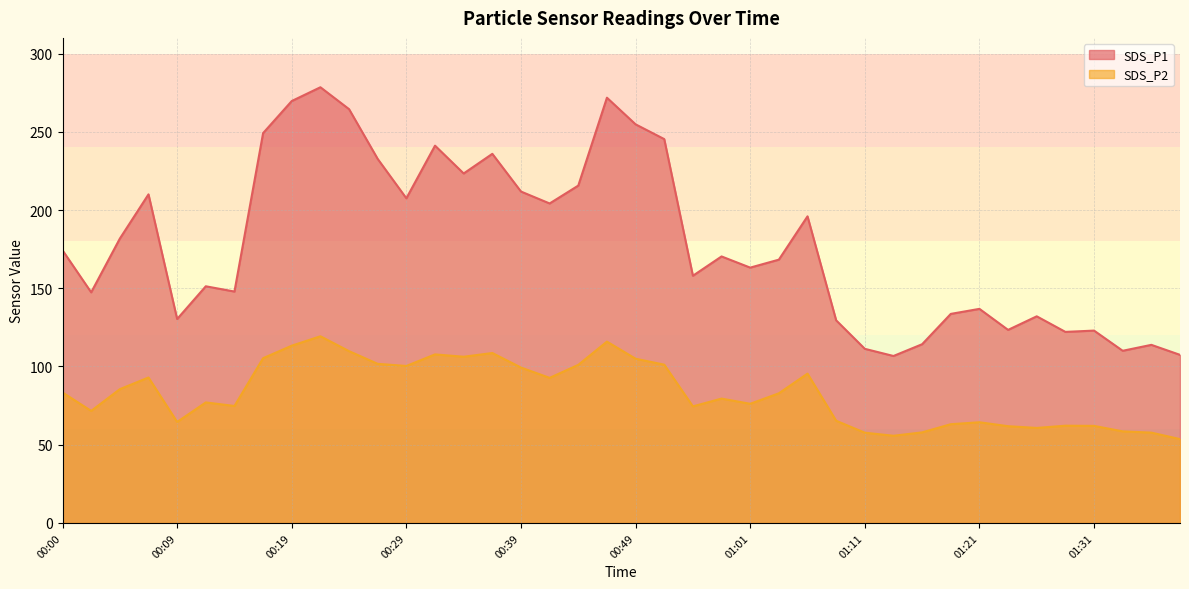

Reading left to right, extract all data points from this chart.

SDS_P1: 00:00=174.2	00:02=147.4	00:05=181.7	00:07=210.0	00:09=130.3	00:12=151.2	00:15=147.9	00:17=249.2	00:19=269.6	00:22=278.4	00:24=264.4	00:27=232.6	00:29=207.5	00:32=241.1	00:34=223.3	00:37=235.9	00:39=211.8	00:42=204.2	00:44=215.6	00:46=271.8	00:49=254.8	00:51=245.3	00:57=158.0	00:59=170.3	01:01=163.2	01:04=168.3	01:06=195.9	01:09=129.5	01:11=111.3	01:14=106.7	01:16=114.2	01:19=133.6	01:21=136.8	01:23=123.4	01:26=132.1	01:28=122.1	01:31=122.9	01:33=110.0	01:36=113.8	01:38=107.4
SDS_P2: 00:00=83.4	00:02=71.6	00:05=85.5	00:07=93.0	00:09=64.5	00:12=77.0	00:15=74.8	00:17=105.3	00:19=113.3	00:22=119.3	00:24=109.8	00:27=101.7	00:29=100.3	00:32=107.7	00:34=106.2	00:37=108.6	00:39=99.3	00:42=92.7	00:44=101.0	00:46=115.9	00:49=105.0	00:51=101.2	00:57=74.5	00:59=79.5	01:01=76.2	01:04=82.8	01:06=95.4	01:09=65.3	01:11=57.7	01:14=55.7	01:16=57.9	01:19=63.1	01:21=64.3	01:23=61.8	01:26=60.7	01:28=62.1	01:31=62.0	01:33=58.5	01:36=57.7	01:38=53.6